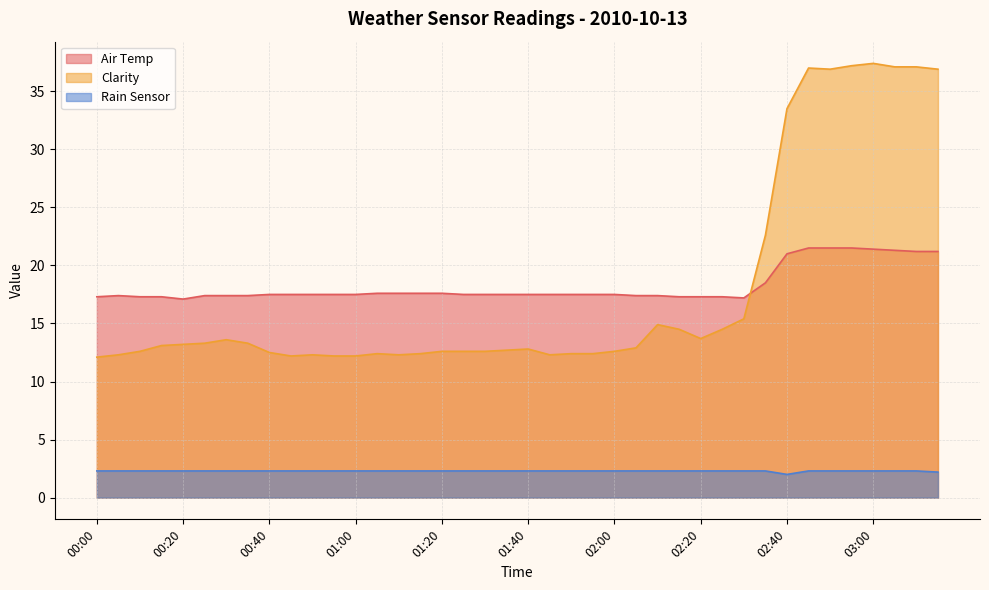

What is the sum of the Air Temp values at 01:30 and 03:05?

38.8